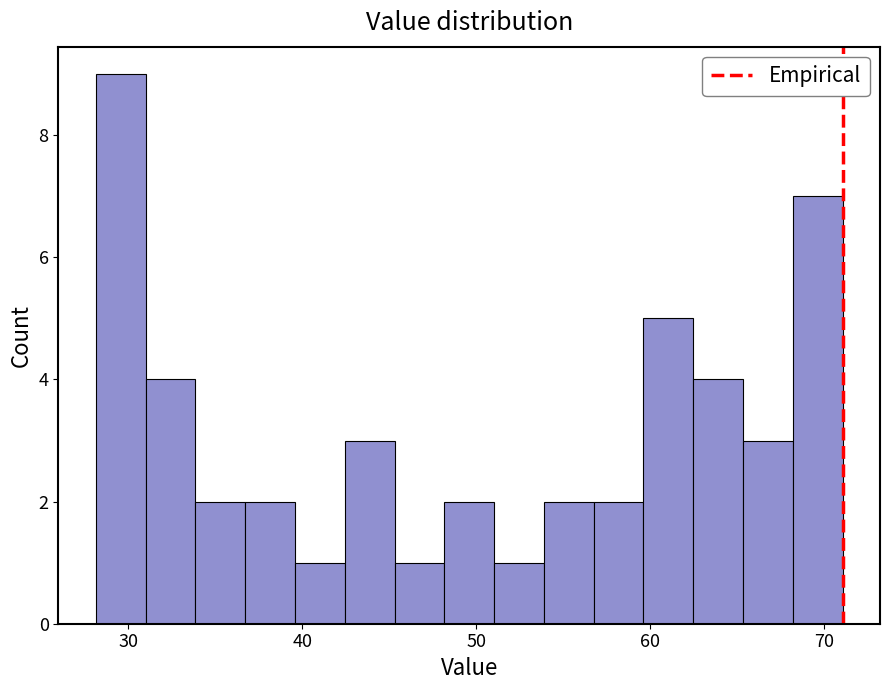

Read against the x-axis, roughly where is the centre of the tallest bar?

30